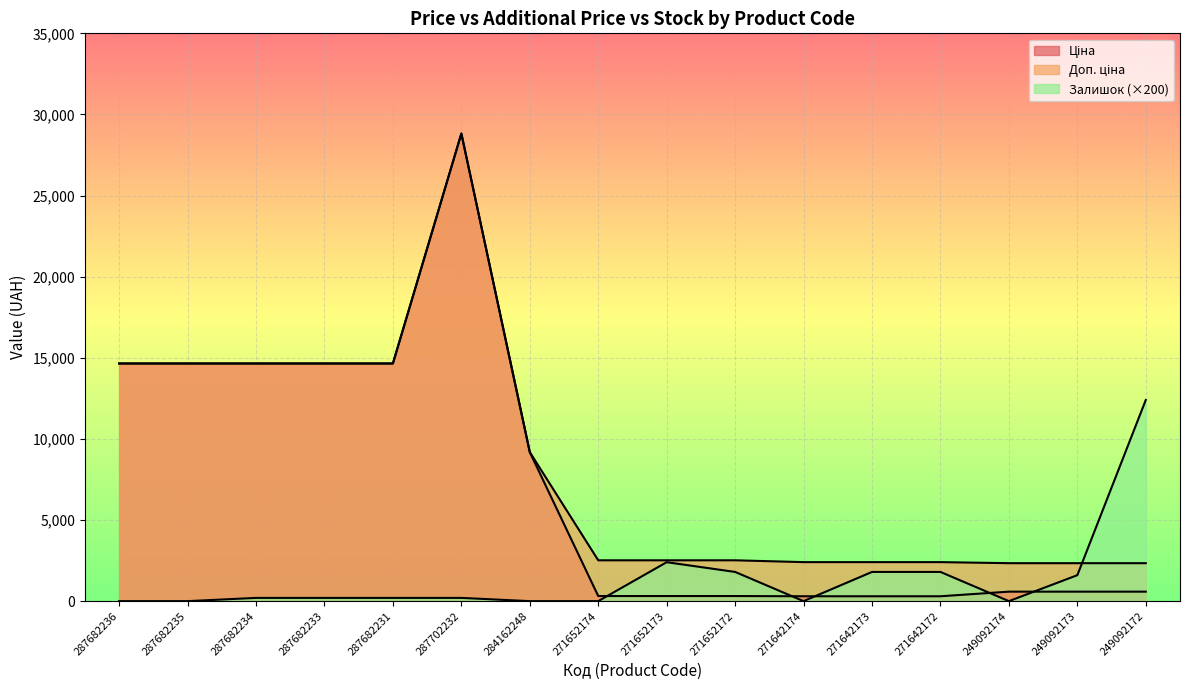

What is the spread (max minus min) of values at 284162248?

9185.1